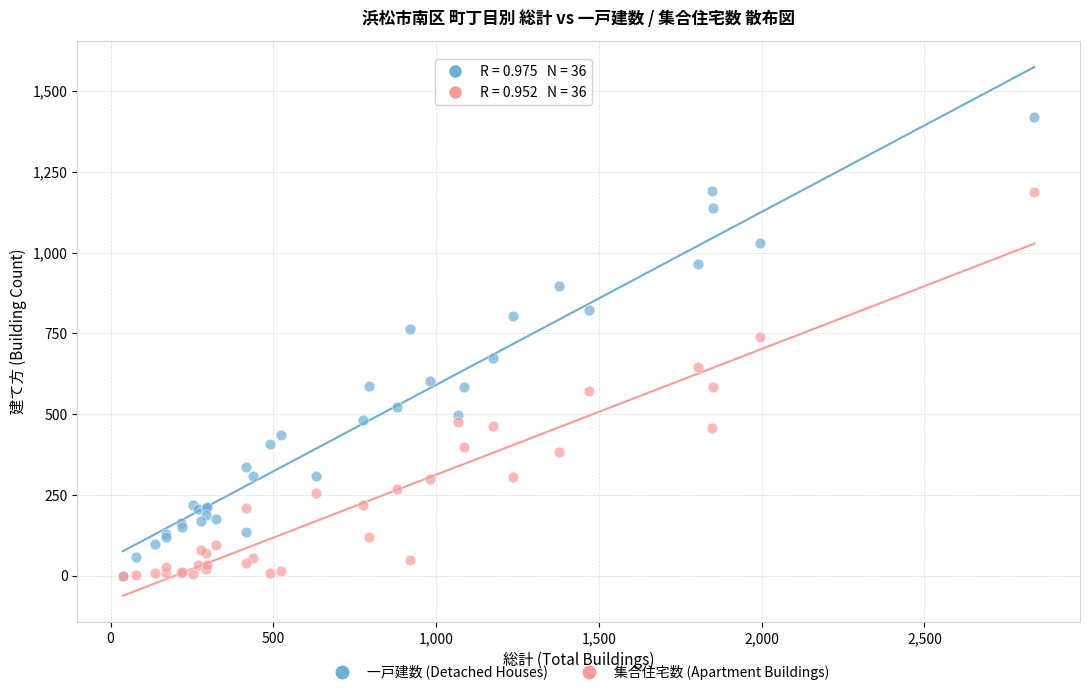

Which series contains the highest Y value?

一戸建数 (Detached Houses)